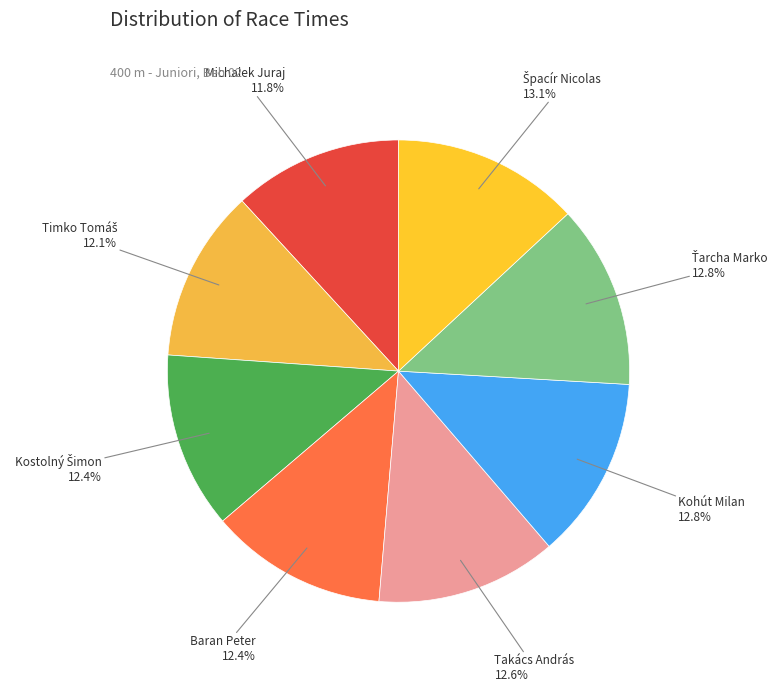

Is there any slice that represents more than half of the pie?

No